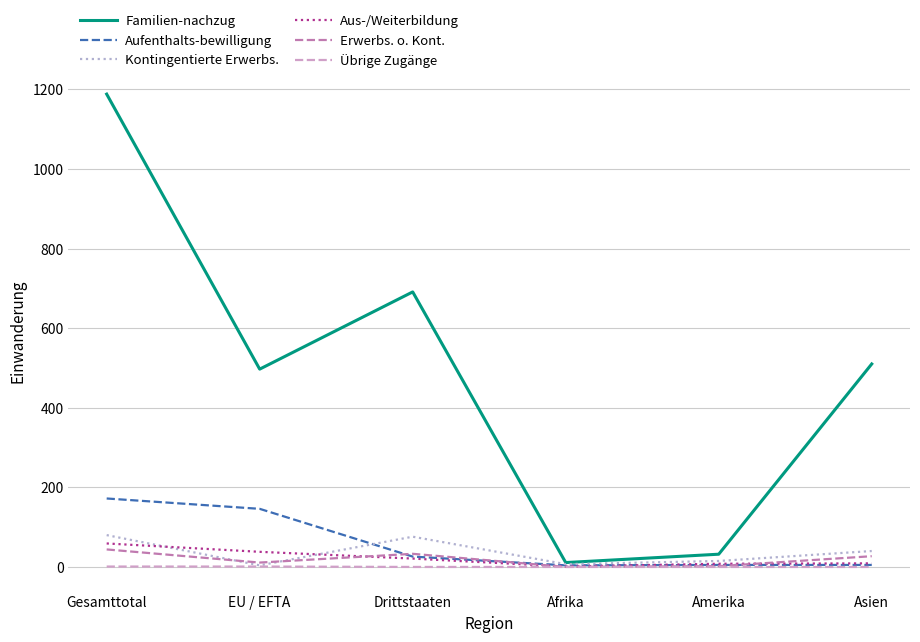

What is the greatest value displayed?

1188